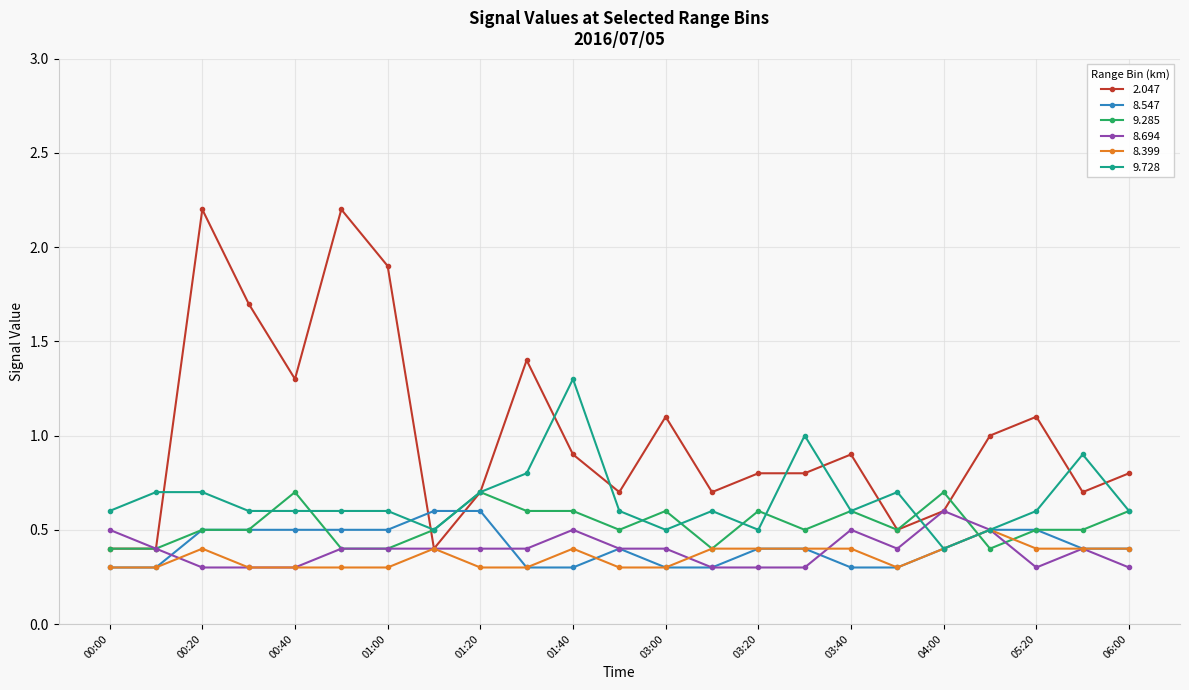

What is the highest value of the 2.047 series?

2.2